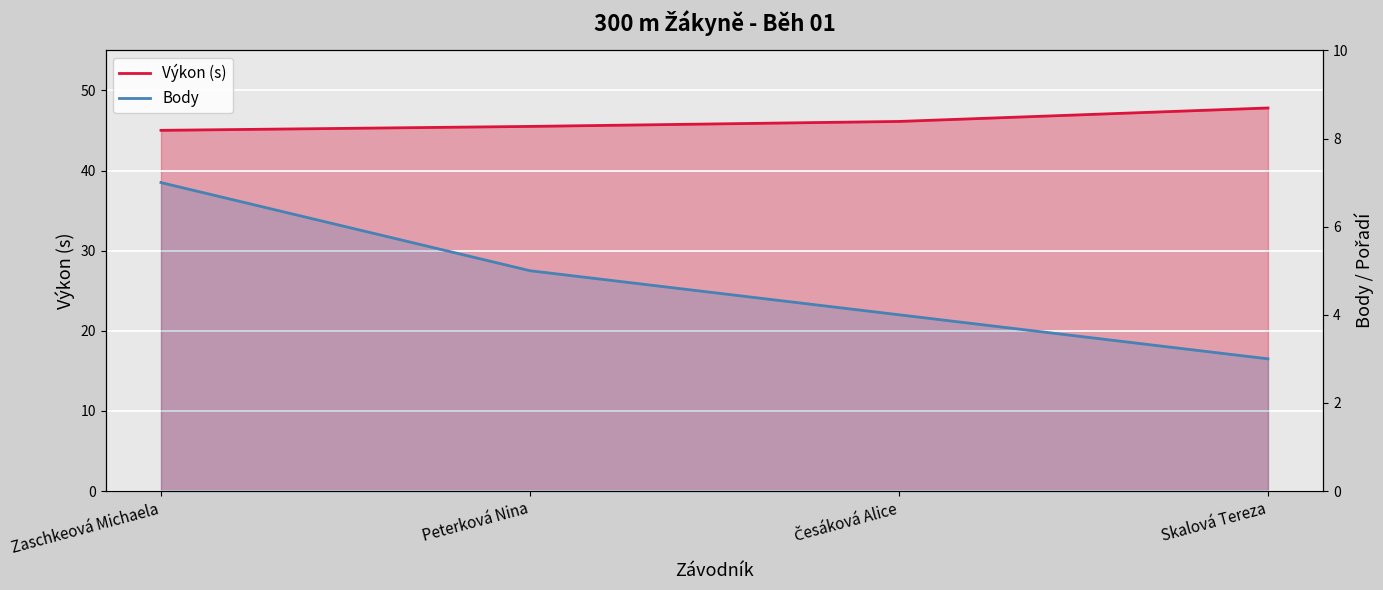

Between Skalová Tereza and Peterková Nina, which is larger?

Peterková Nina